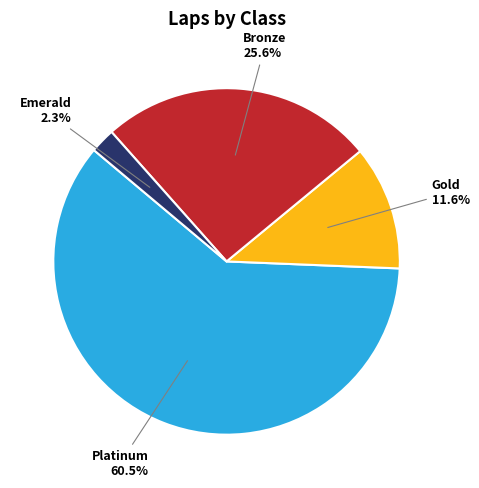

Does any single category account for the majority?

Yes